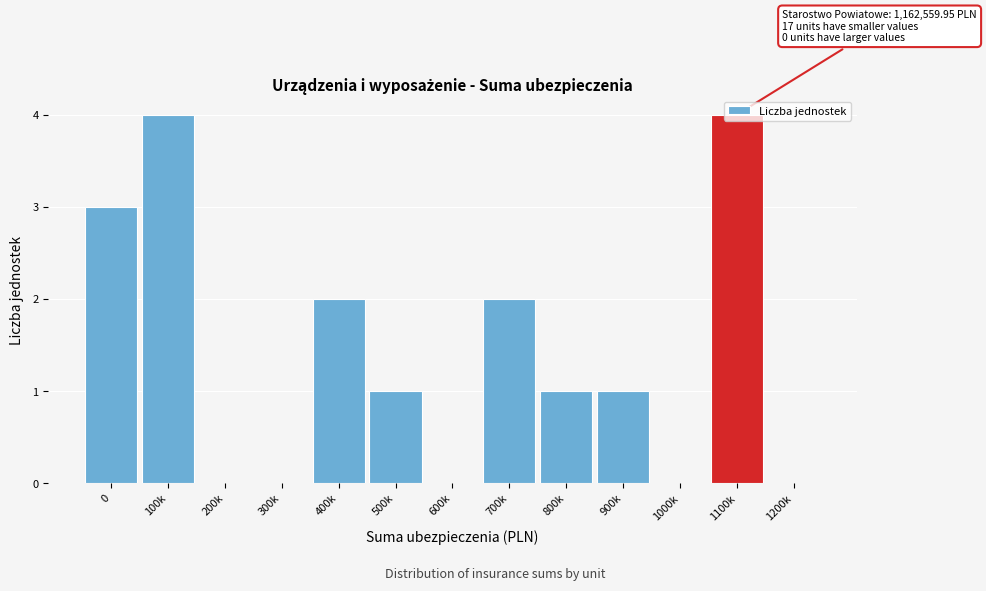

Is it true that the value at 300k is 0?

True